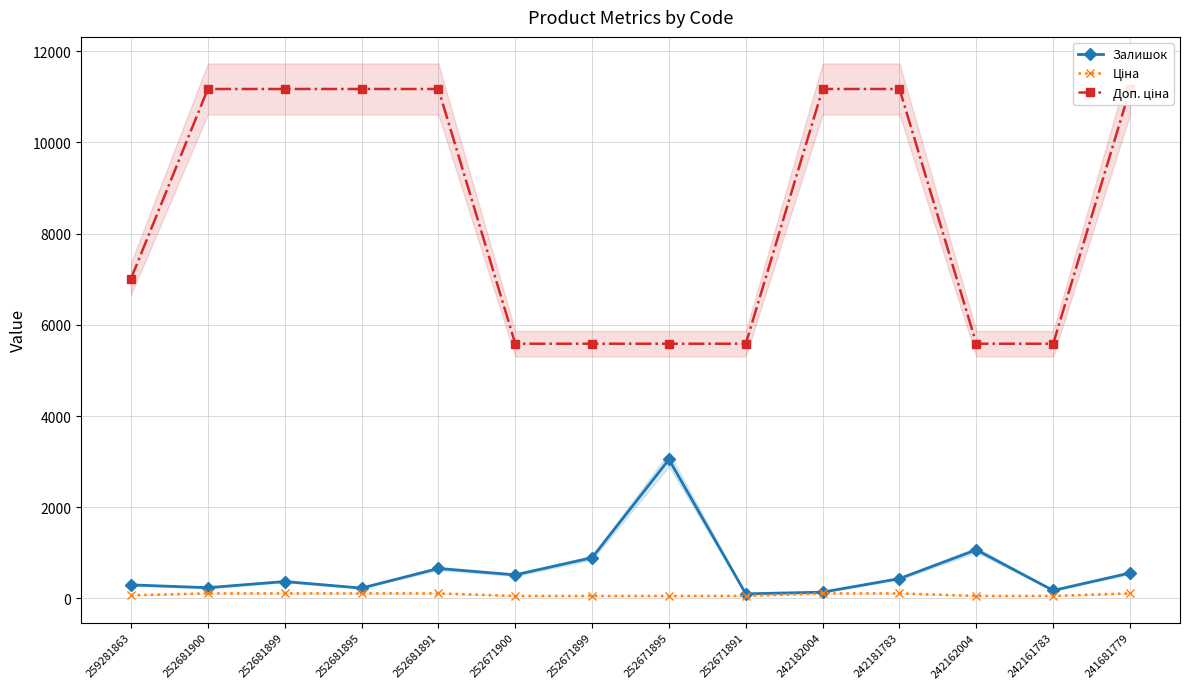

What are all the series names shown in the legend?

Залишок, Ціна, Доп. ціна